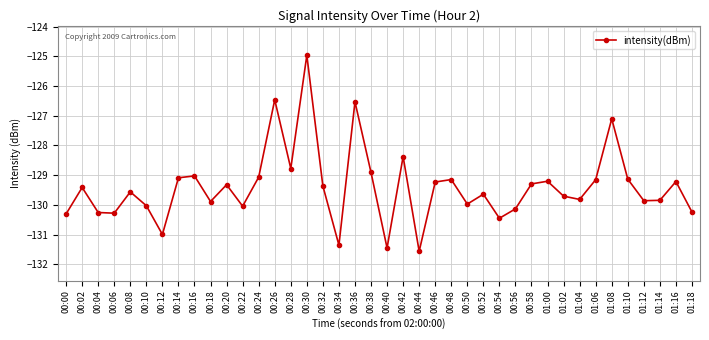

Where is the first local maximum?

00:02